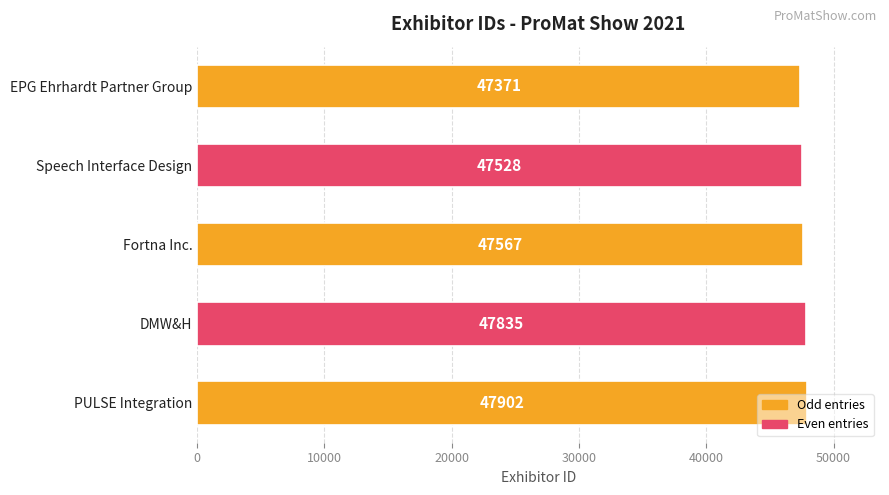

What is the maximum value shown in the chart?

47902